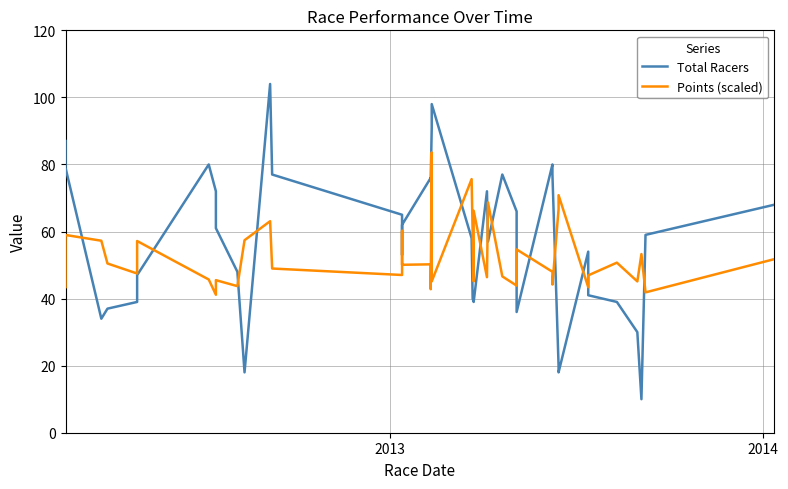

True or false: Points (scaled) has more than 2 interior local peaks.

True